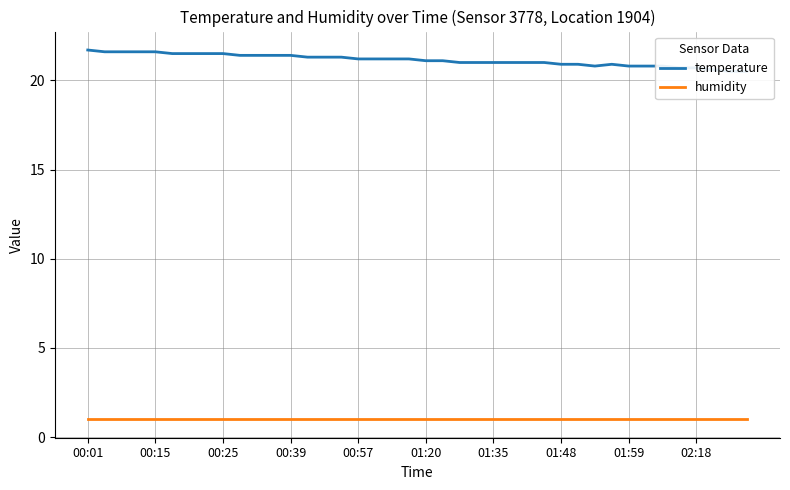

What is the value of the humidity point at the 18th from the left?

1.0